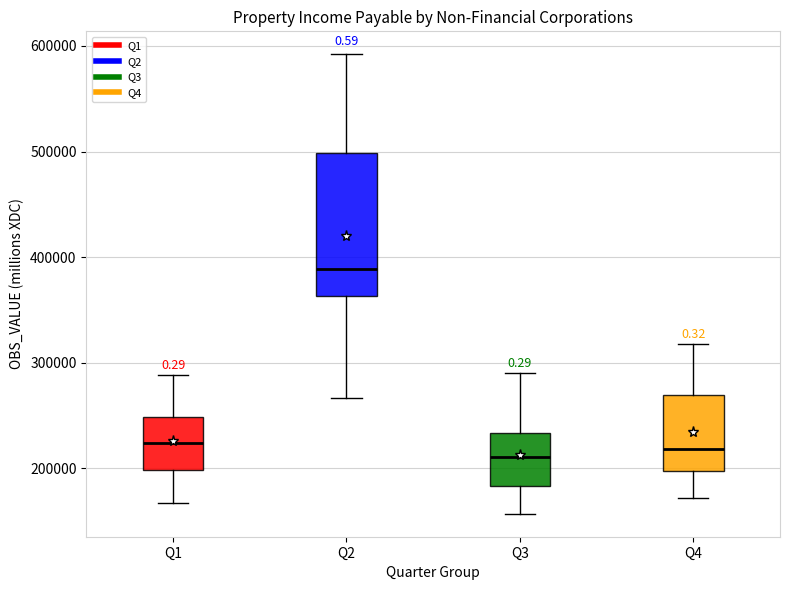

Reading left to right, transcribe this box plot: for each box, give where its median line is, the range the box spans, and where its two whiskers end, as read against the y-axis. The values are not printed on the chart, so give them approximately, as read against the axis.

Q1: median 220000, box 200000 to 250000, whiskers 170000 to 290000
Q2: median 390000, box 360000 to 500000, whiskers 270000 to 590000
Q3: median 210000, box 180000 to 230000, whiskers 160000 to 290000
Q4: median 220000, box 200000 to 270000, whiskers 170000 to 320000